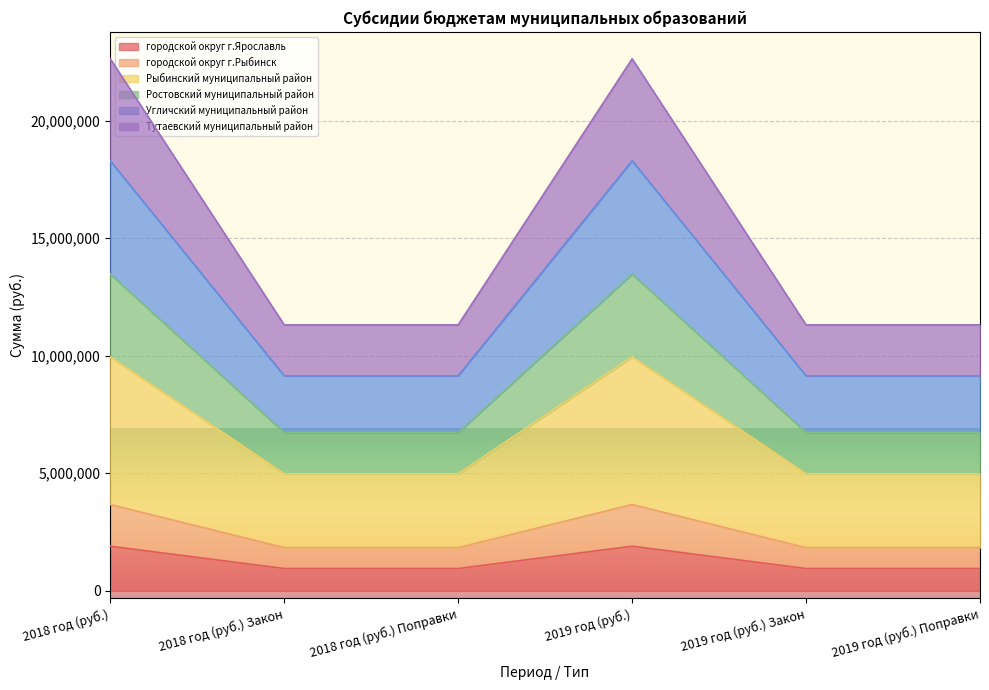

Does the chart display data point markers on the line(s)?

No